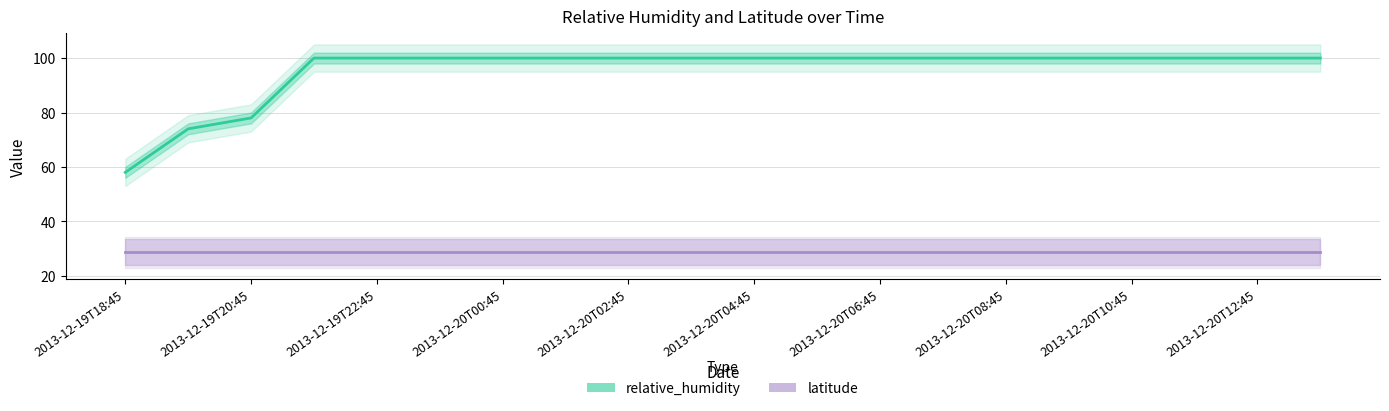

Which series changed the most between 12 and 19?

relative_humidity